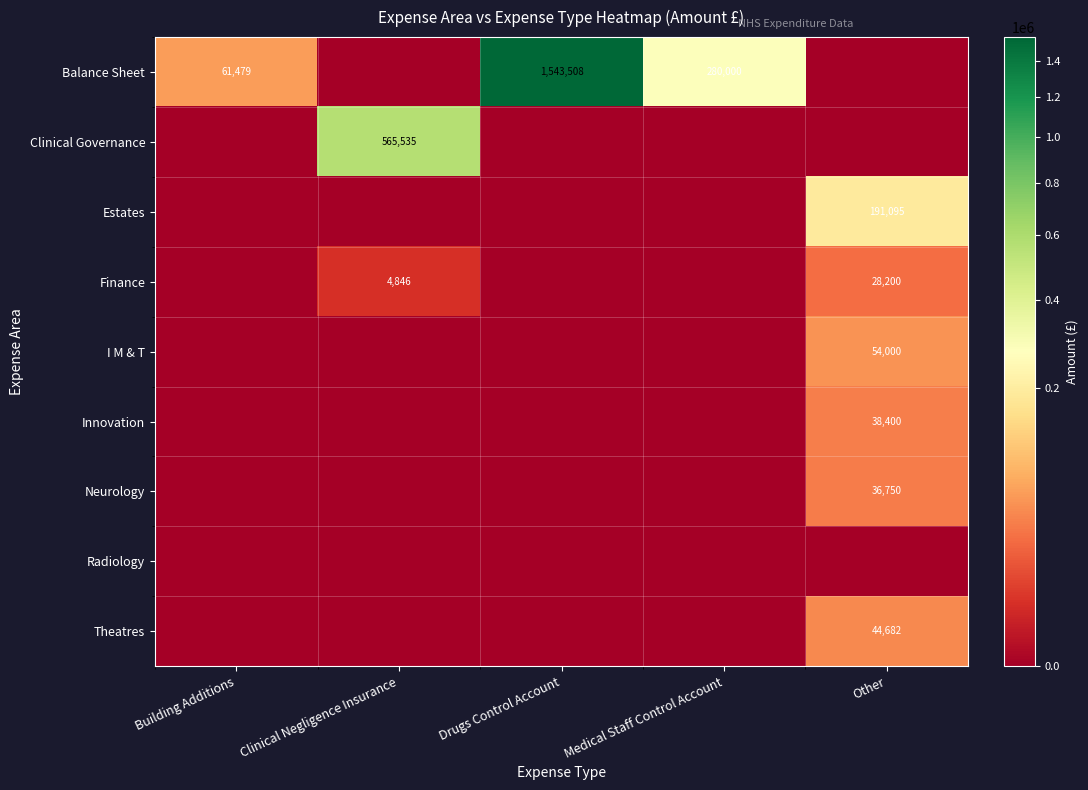

Is it true that I M & T equals 54000 at Other?

True